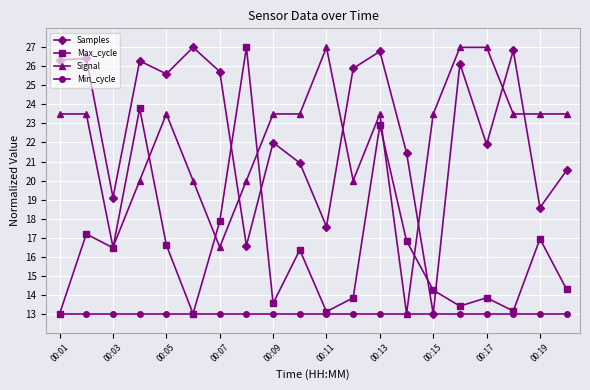

What is the value of the Signal point at the 20th from the left?

23.5